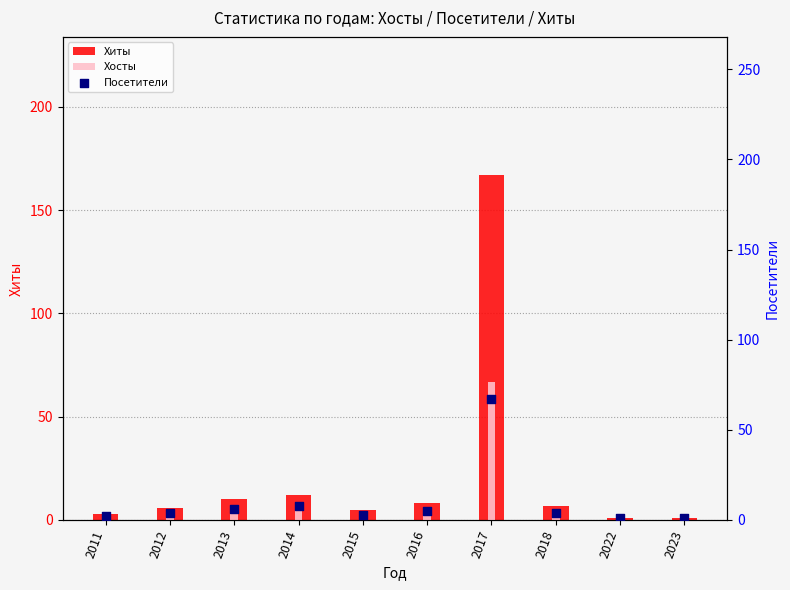

Which series contains the lowest Y value?

Хиты